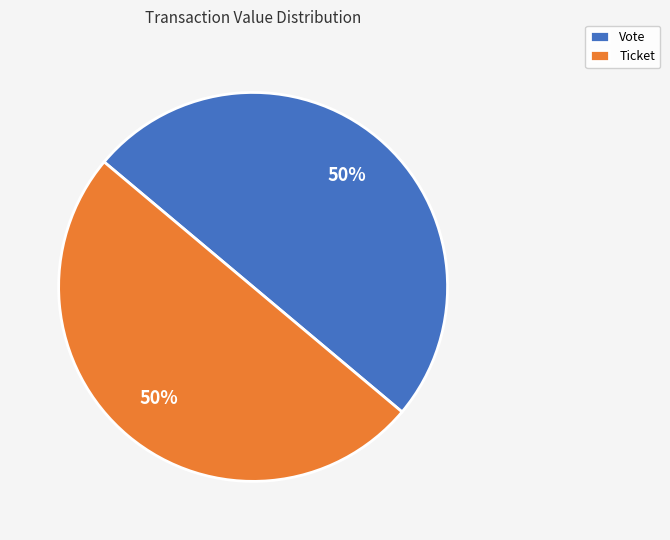

Is it true that Ticket is 35% of the pie?

False